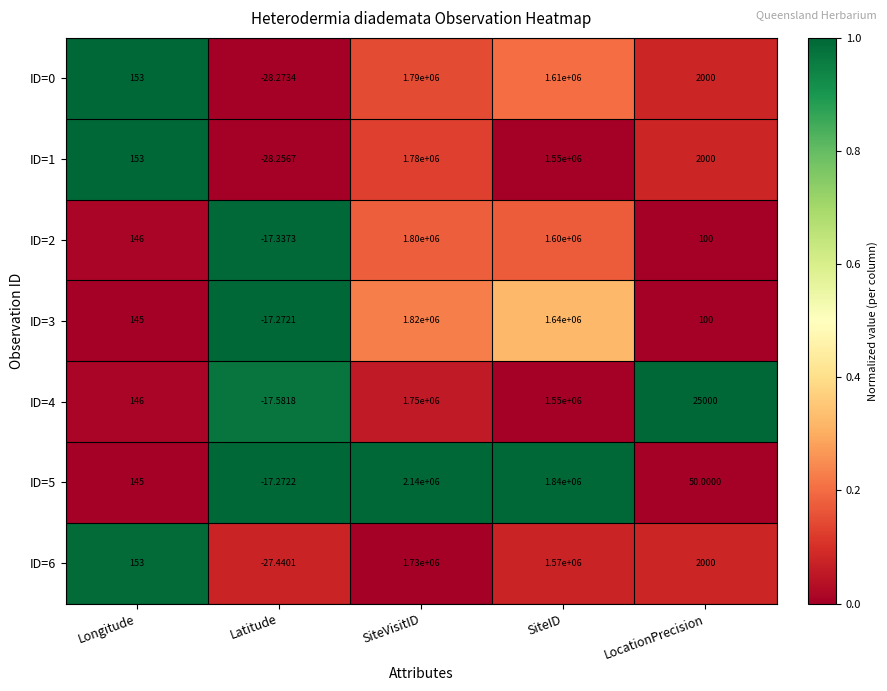

Which series changed the most between SiteID and LocationPrecision?

ID=5